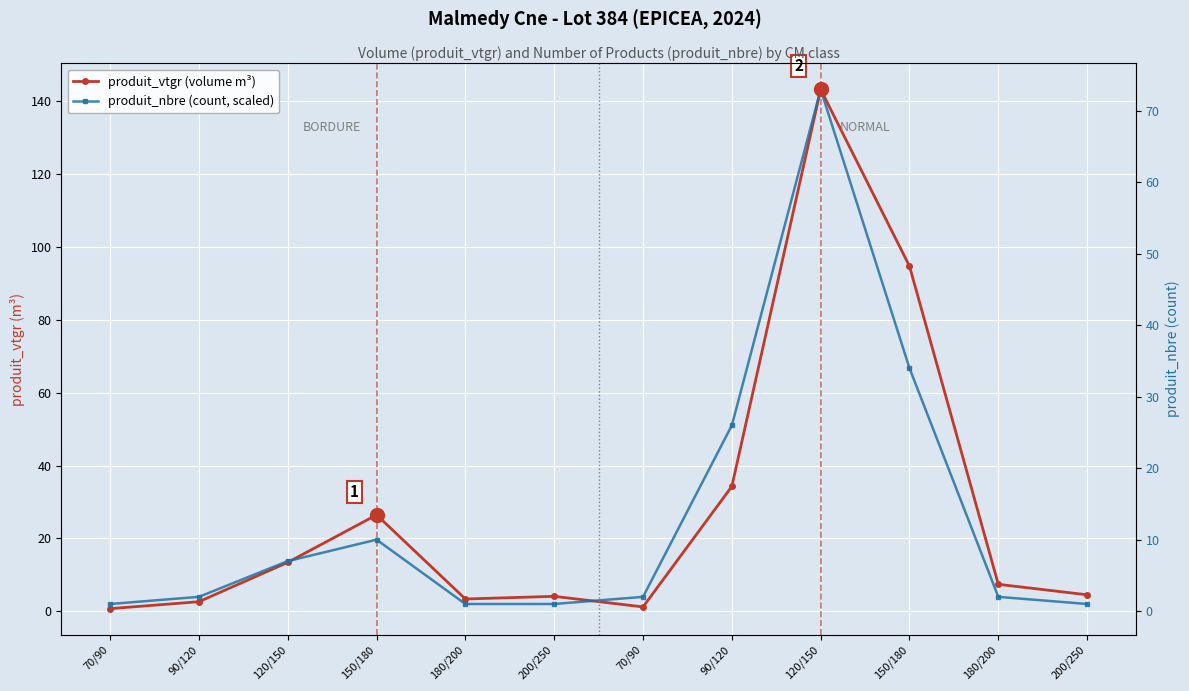

Does the chart display data point markers on the line(s)?

Yes